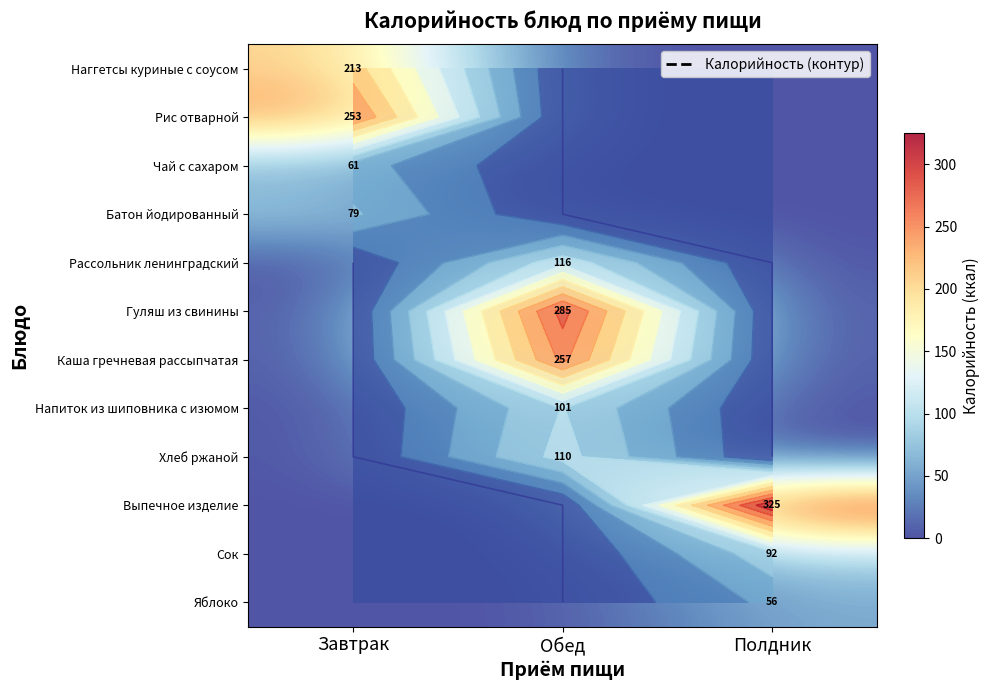

The Напиток из шиповника с изюмом series shows -43.5 at Полдник. True or false?

False